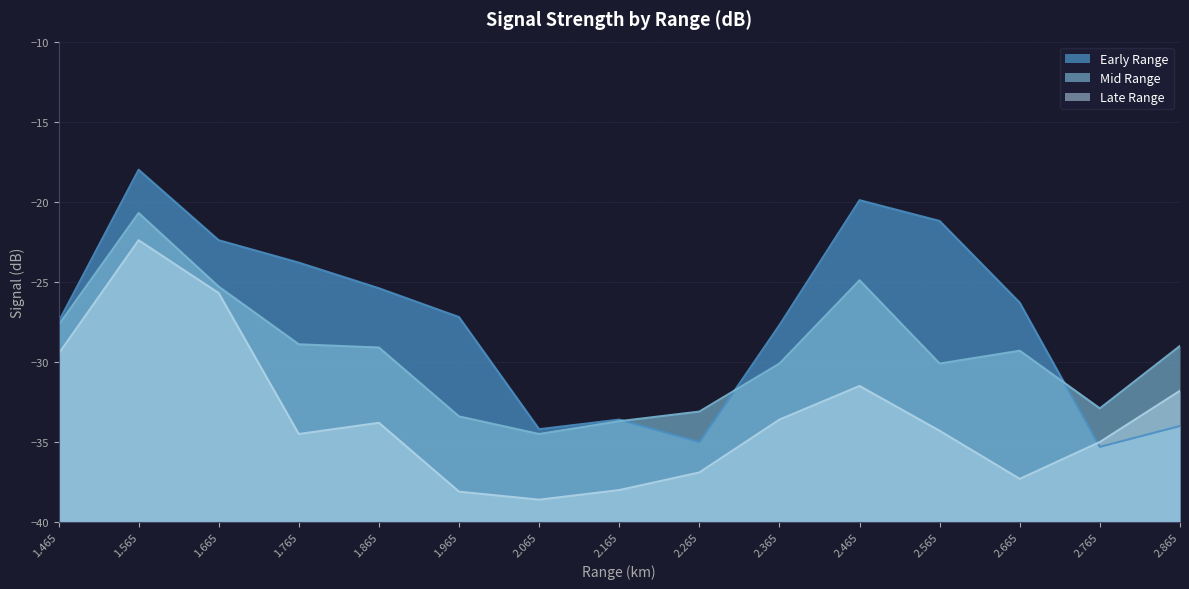

At which category is the sum across all series the highest?

1.565